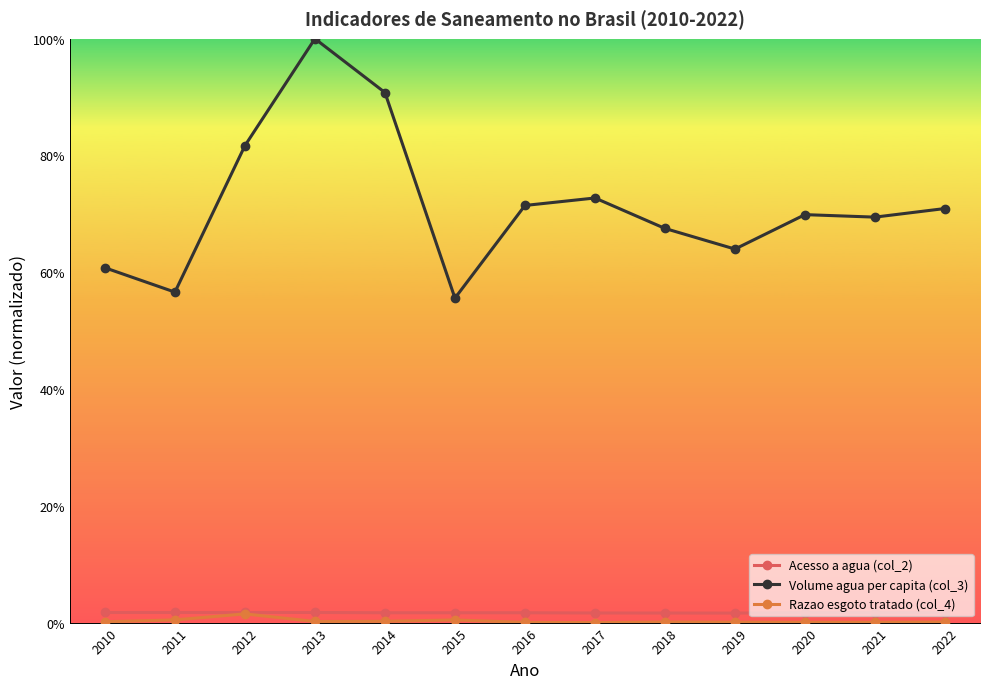

True or false: Acesso a agua (col_2) and Volume agua per capita (col_3) intersect in this chart.

False